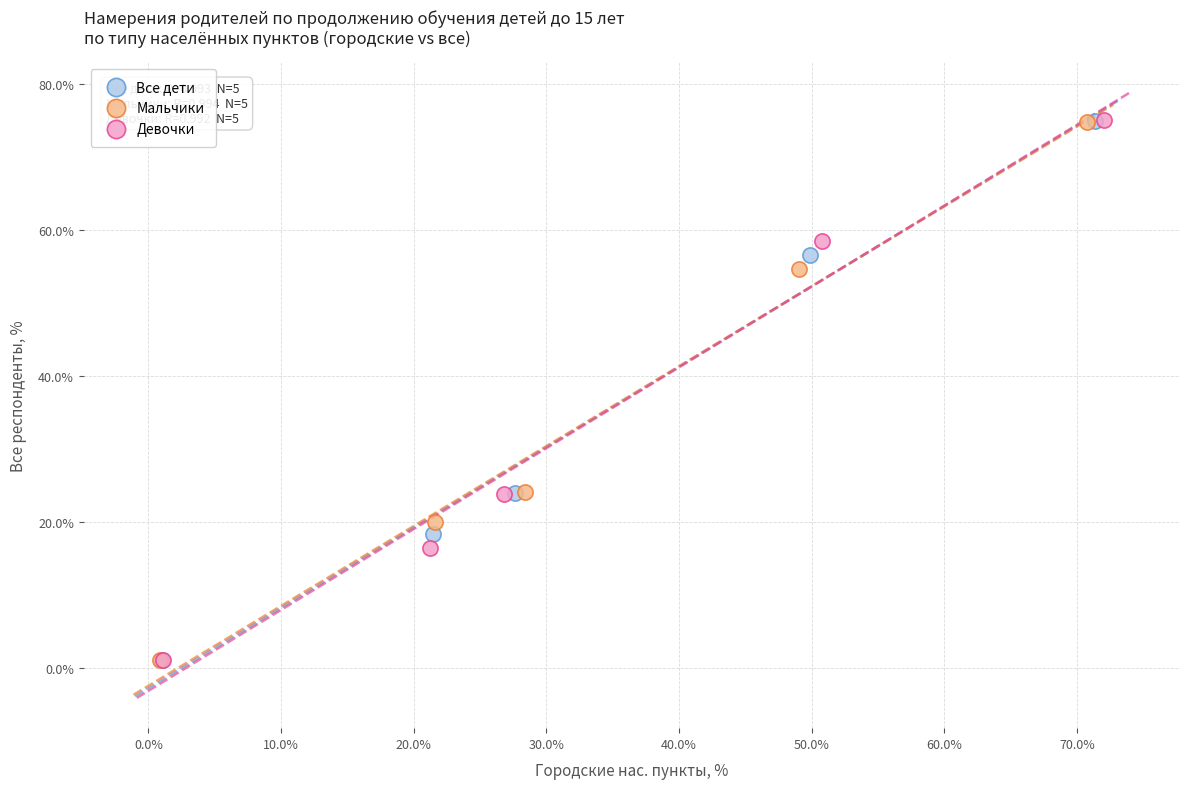

What are all the series names shown in the legend?

Все дети, Мальчики, Девочки